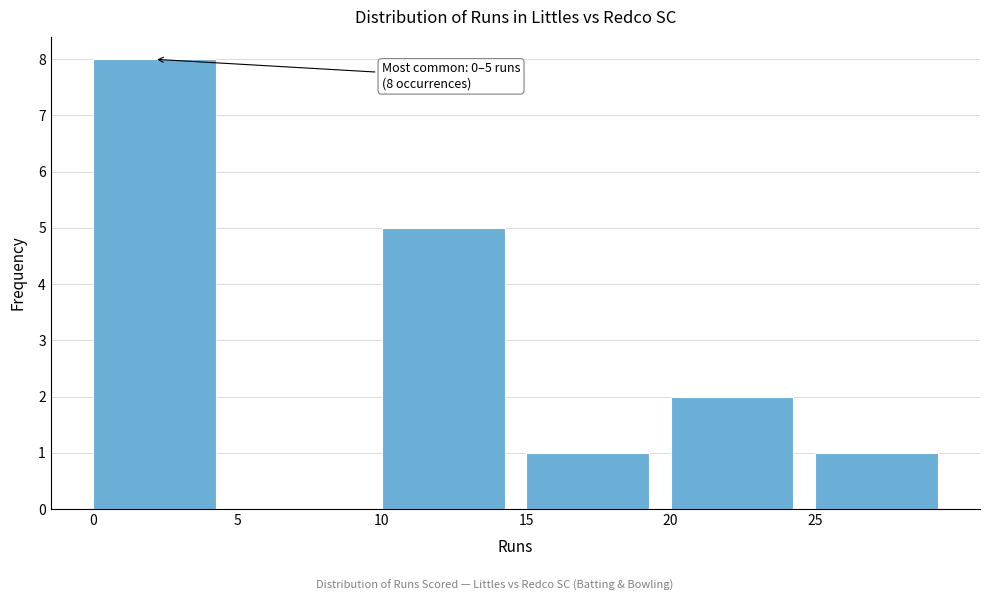

Which range on the x-axis has the tallest bar?

0 to 5